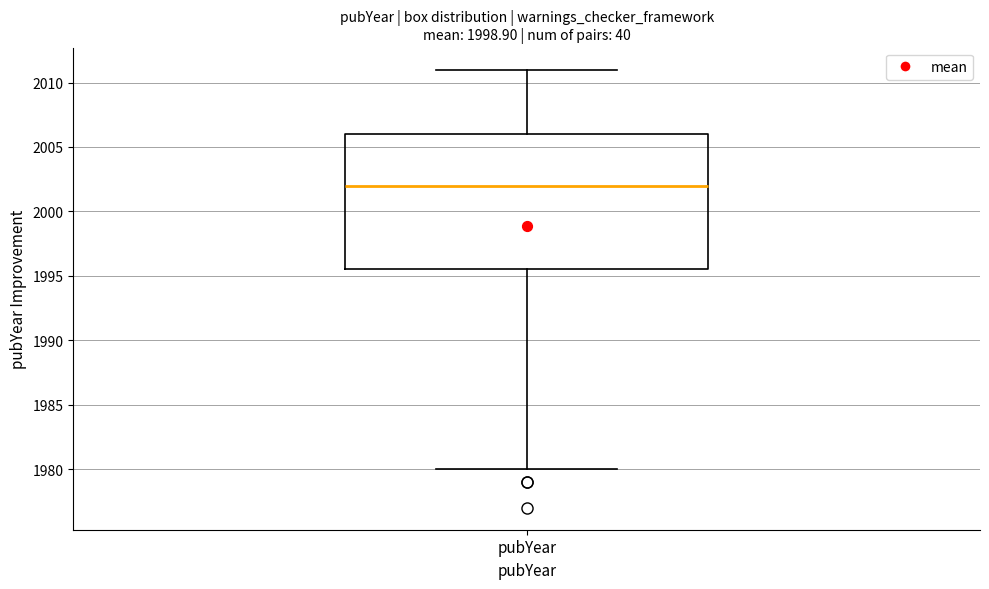

Where does the median line of the box for pubYear sit on the y-axis? The values are not printed on the chart, so give them approximately, as read against the axis.

2002.0